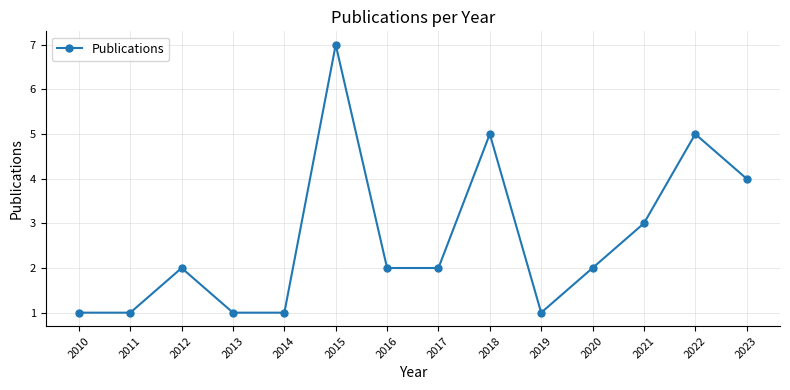

True or false: the data shows 7 at 2022.

False